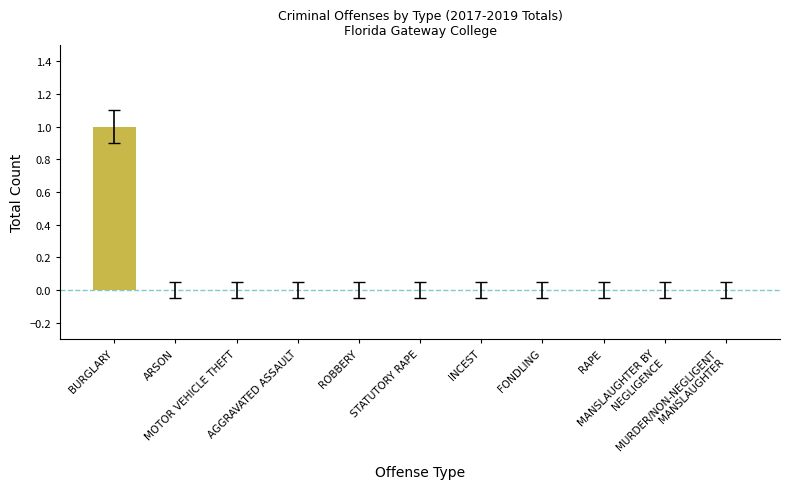

The value at AGGRAVATED ASSAULT is 0. True or false?

True